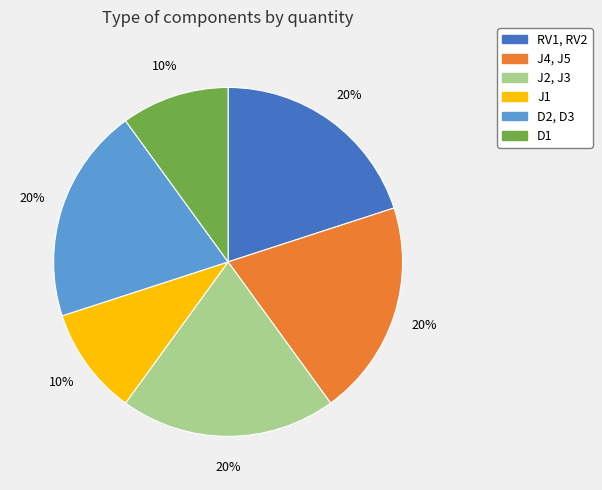

Is the sum of J4, J5 and D1 greater than half?

No